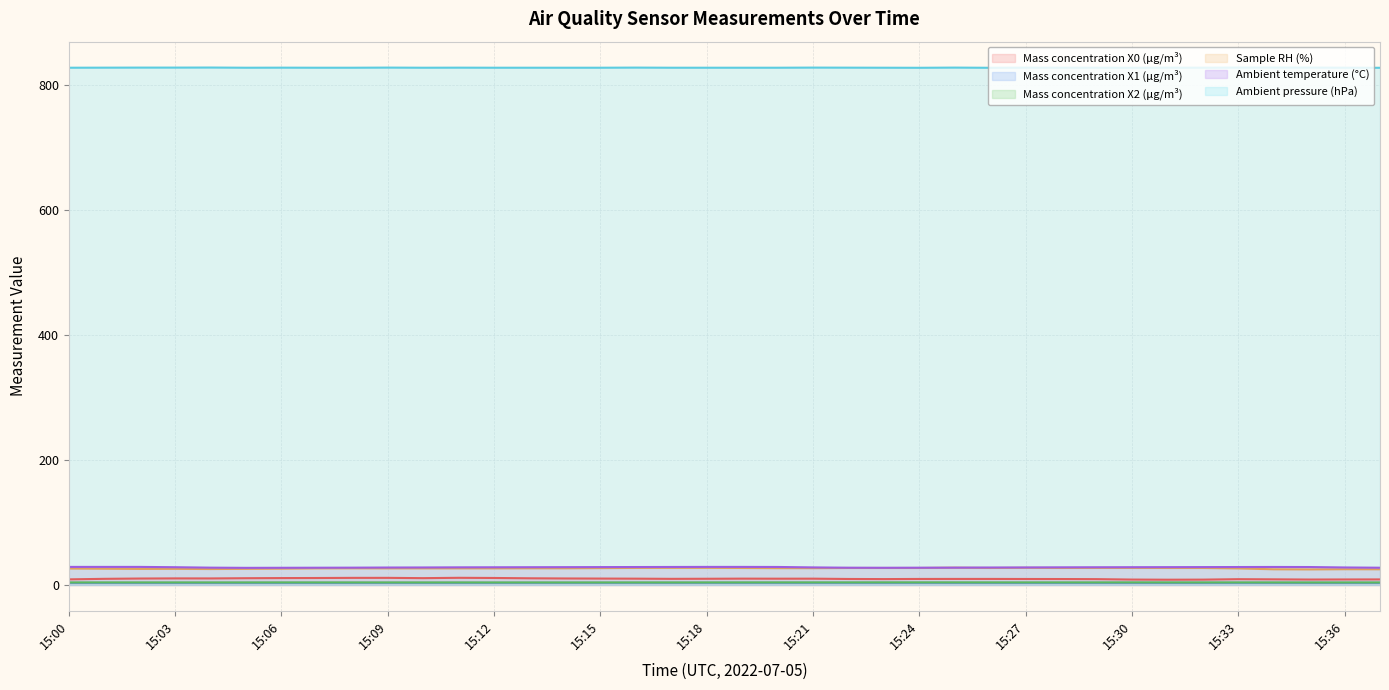

What is the total value across all series at 15:18?

900.2